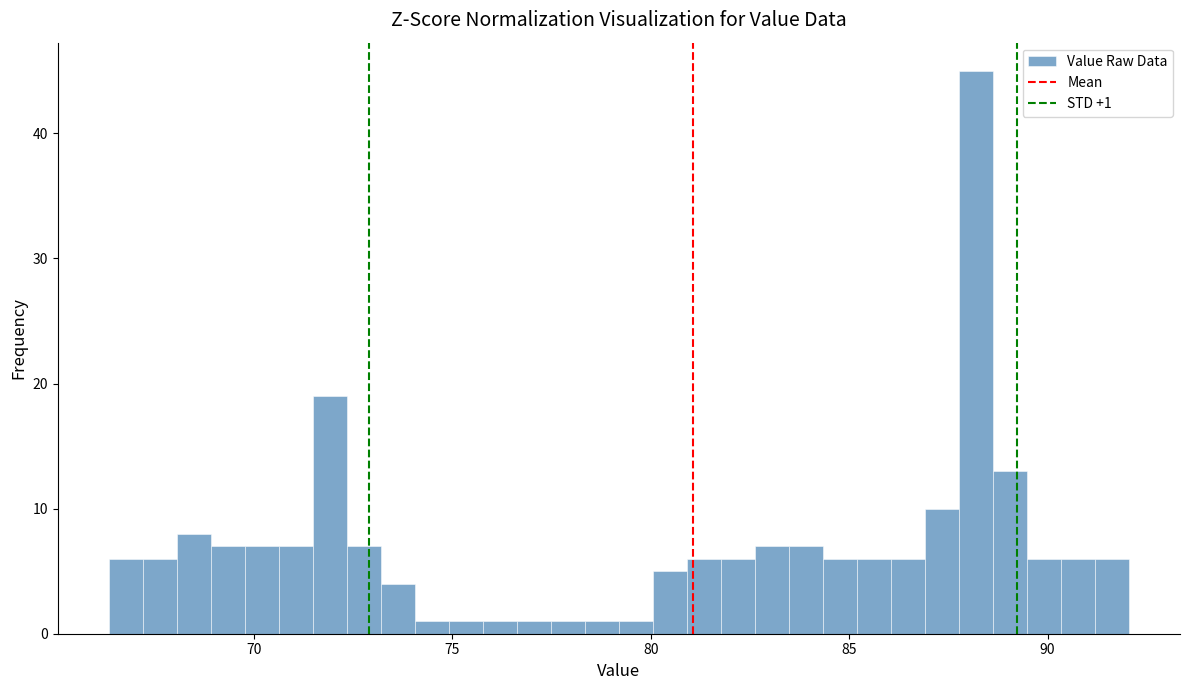

Around what value on the x-axis is the tallest bar? Give the approximate position of its centre, as read against the axis.

88.0